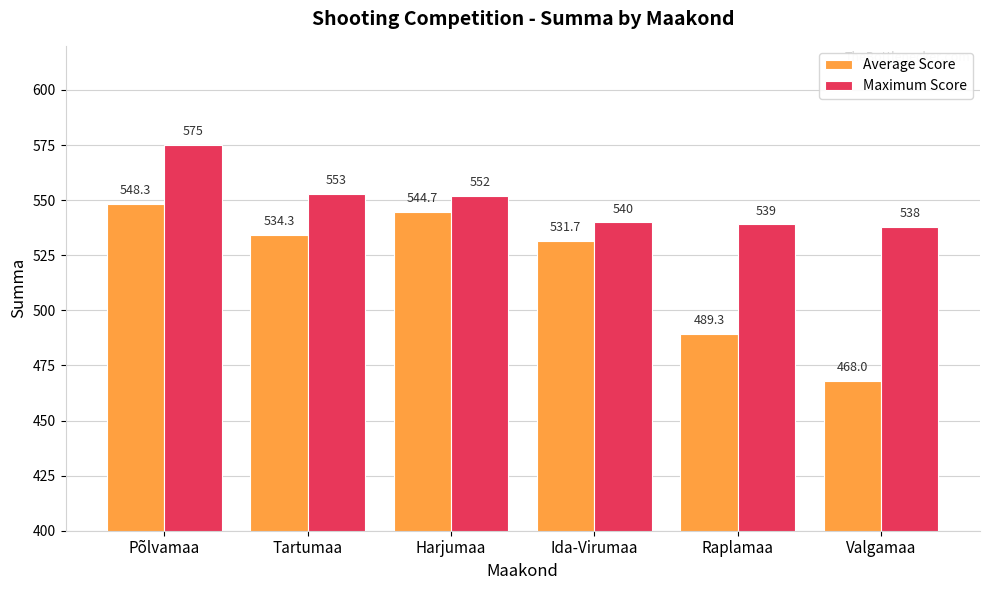

True or false: Average Score has a value of 548.3 at Põlvamaa.

True